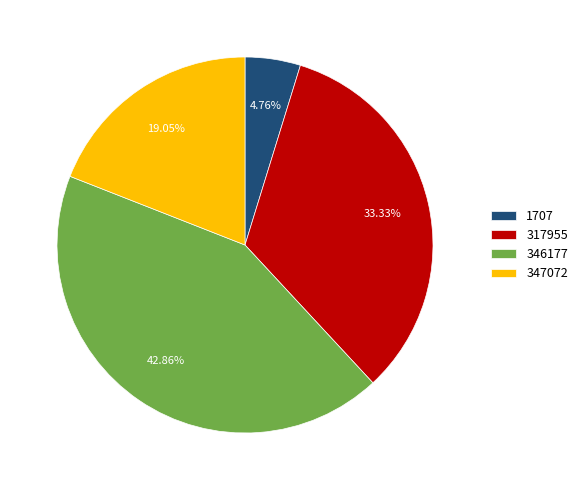

Between 1707 and 347072, which is larger?

347072